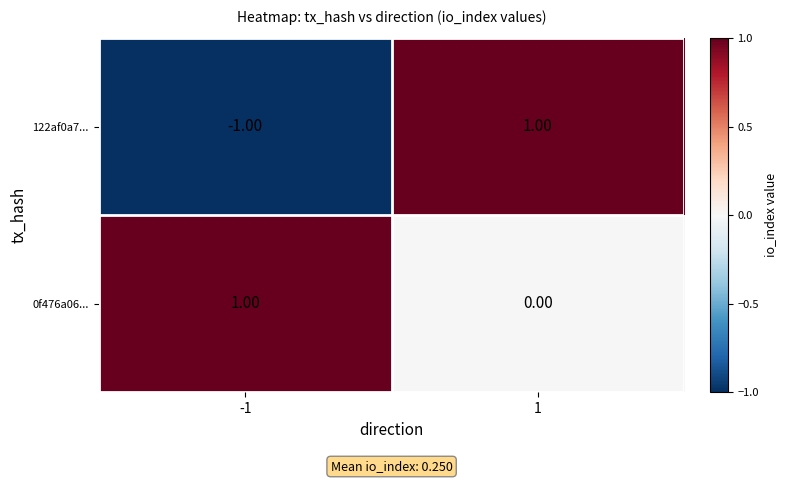

Which series has the largest total across all categories?

0f476a06...